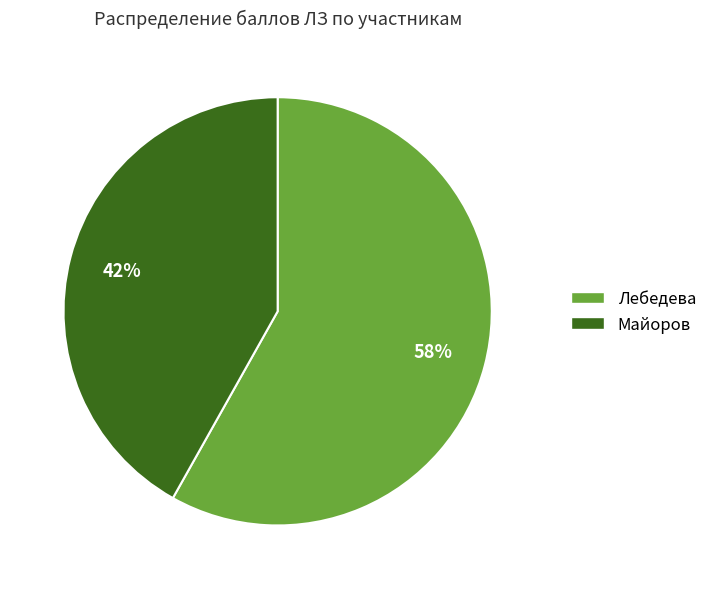

What is the majority slice?

Лебедева